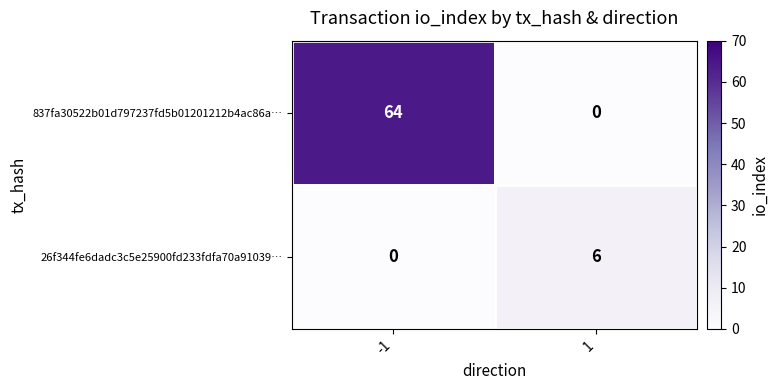

At which category is the sum across all series the highest?

-1